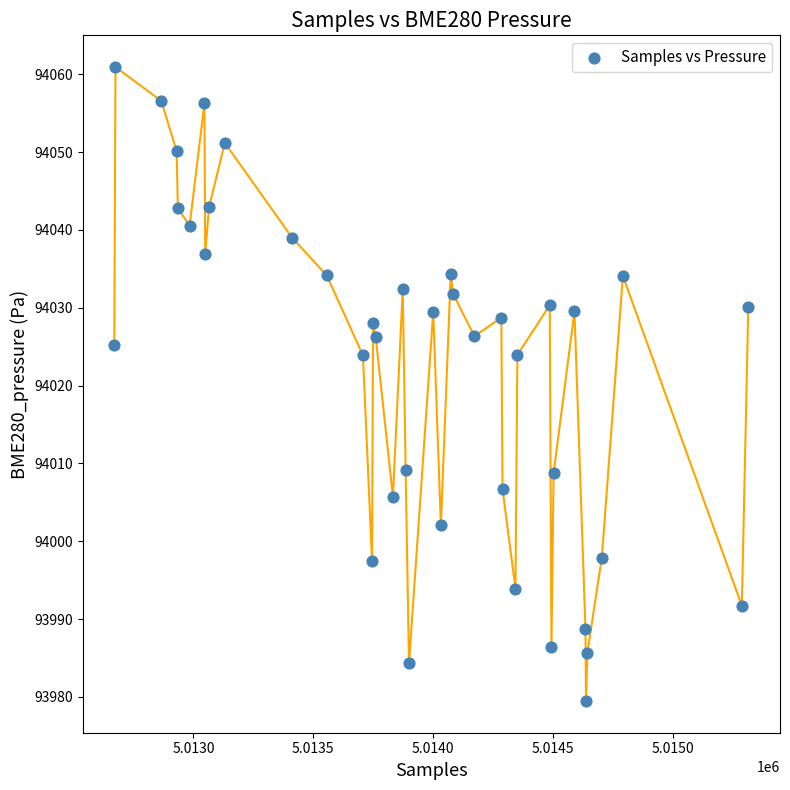

What is the range of Y values (max minus min)?

81.5